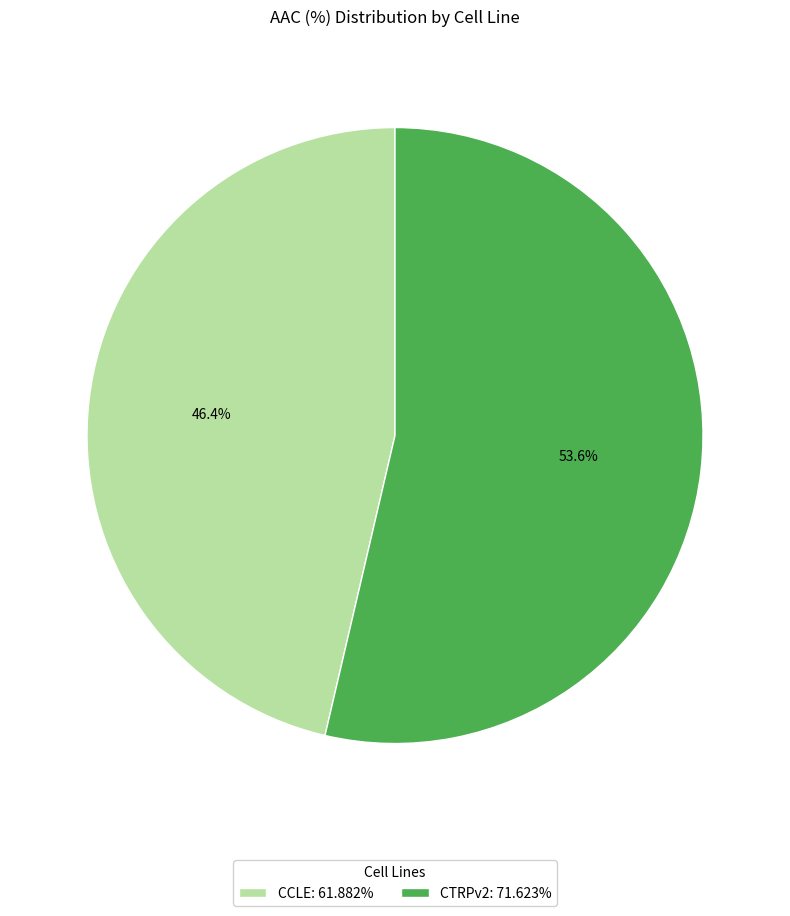

What is the total percentage of CCLE and CTRPv2?

100.0%